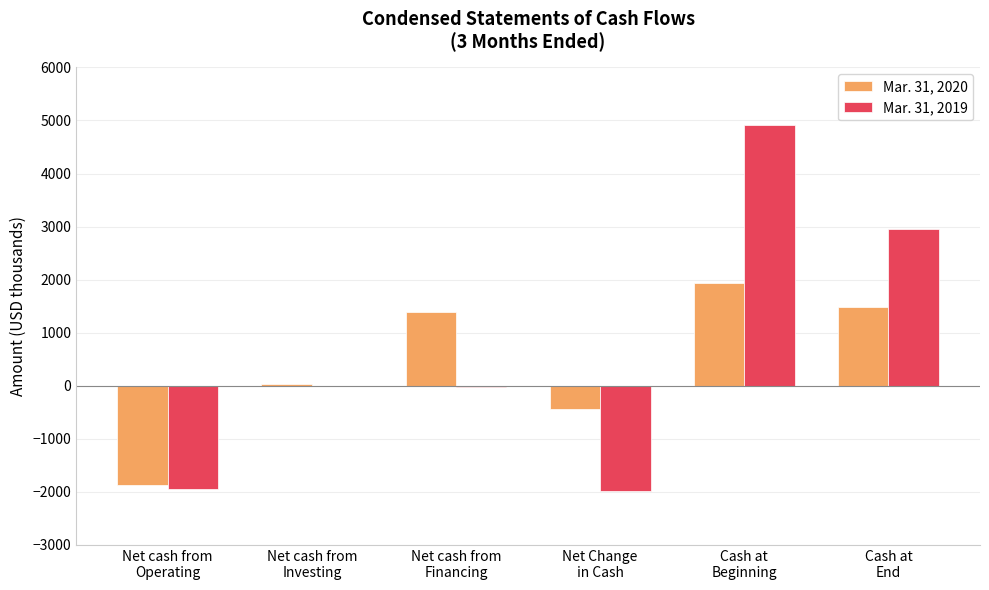

What is the greatest value displayed?

4920